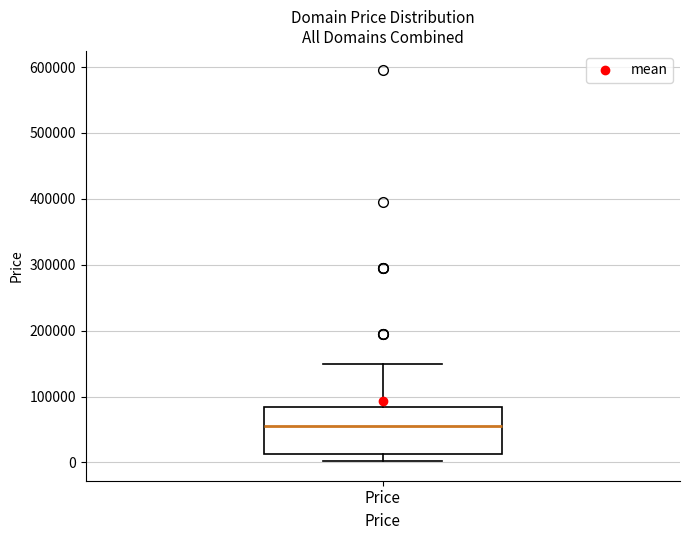

Transcribe this box plot: give where the median line is, the range the box spans, and where the two whiskers end, as read against the y-axis. The values are not printed on the chart, so give them approximately, as read against the axis.

median 50000, box 10000 to 80000, whiskers 0 to 150000